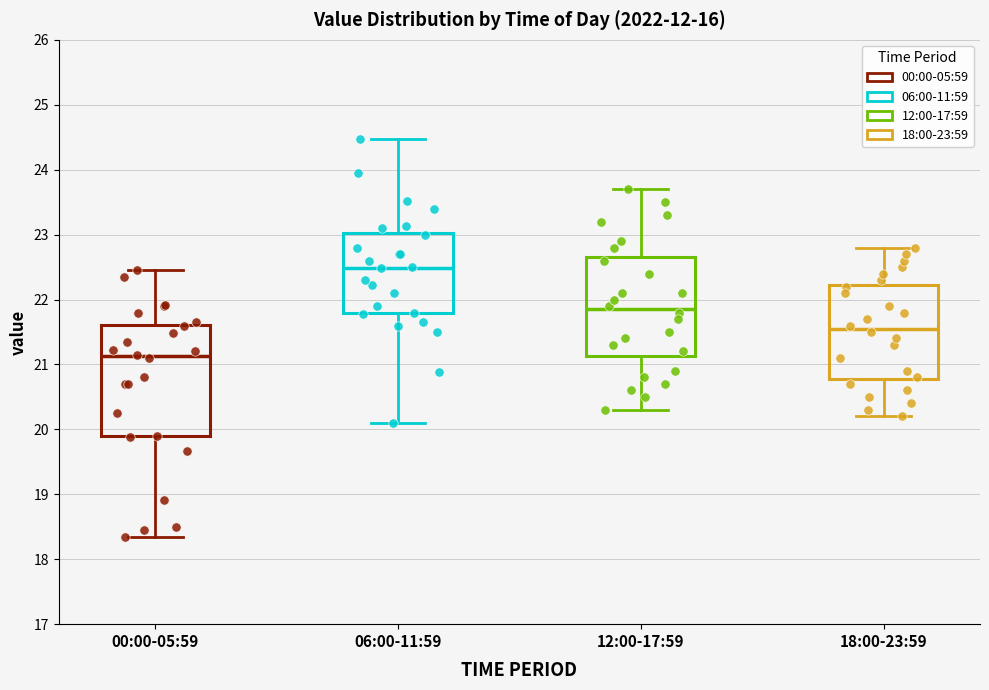

Comparing the boxes themselves (not the whiskers), which one is the tallest?

00:00-05:59